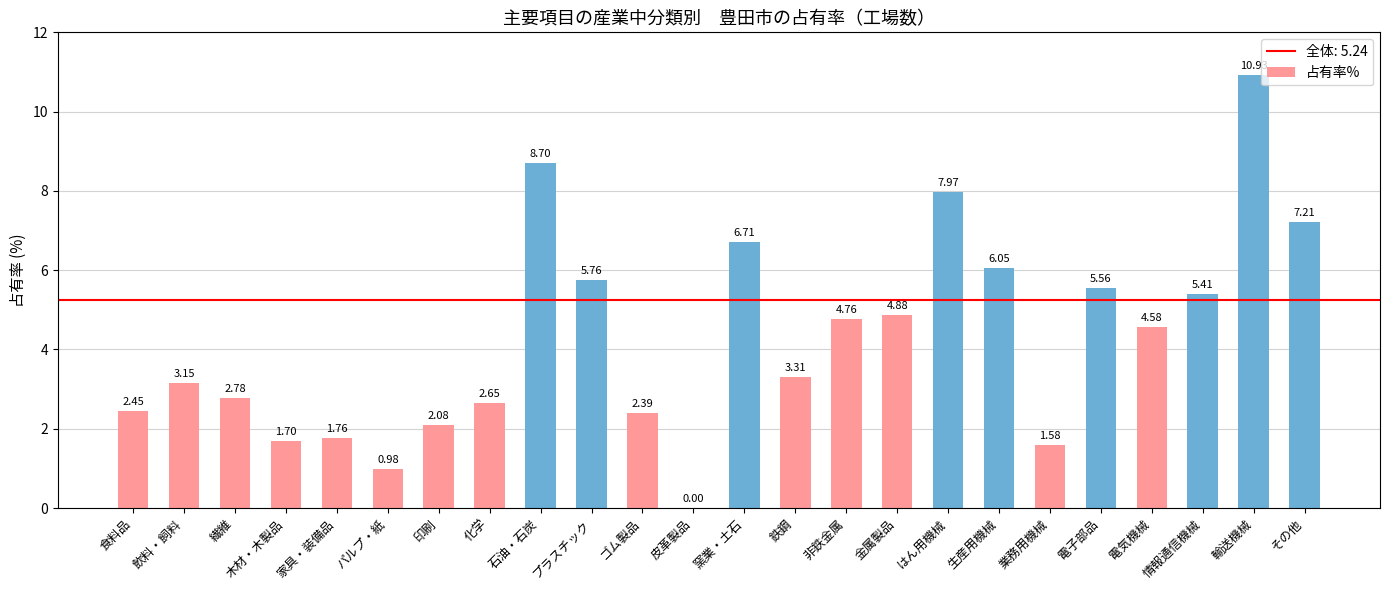

At which category does the chart reach its peak across all series?

輸送機械